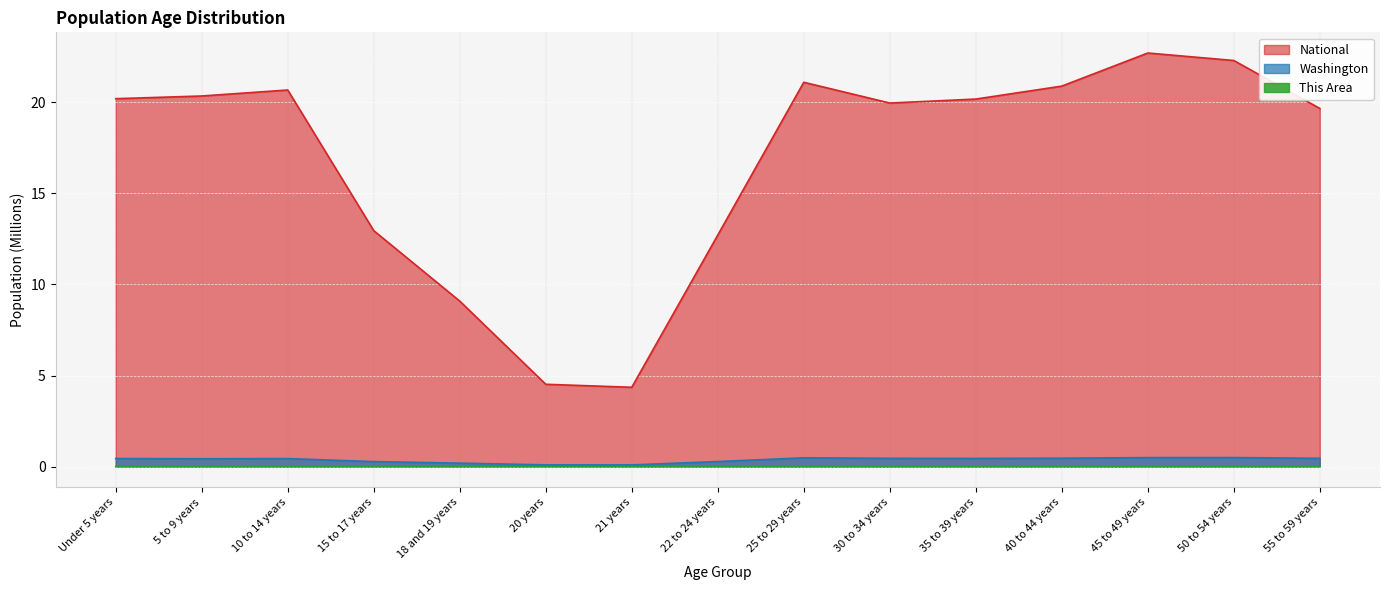

What is the difference between the maximum and minimum values in the National series?

18.4